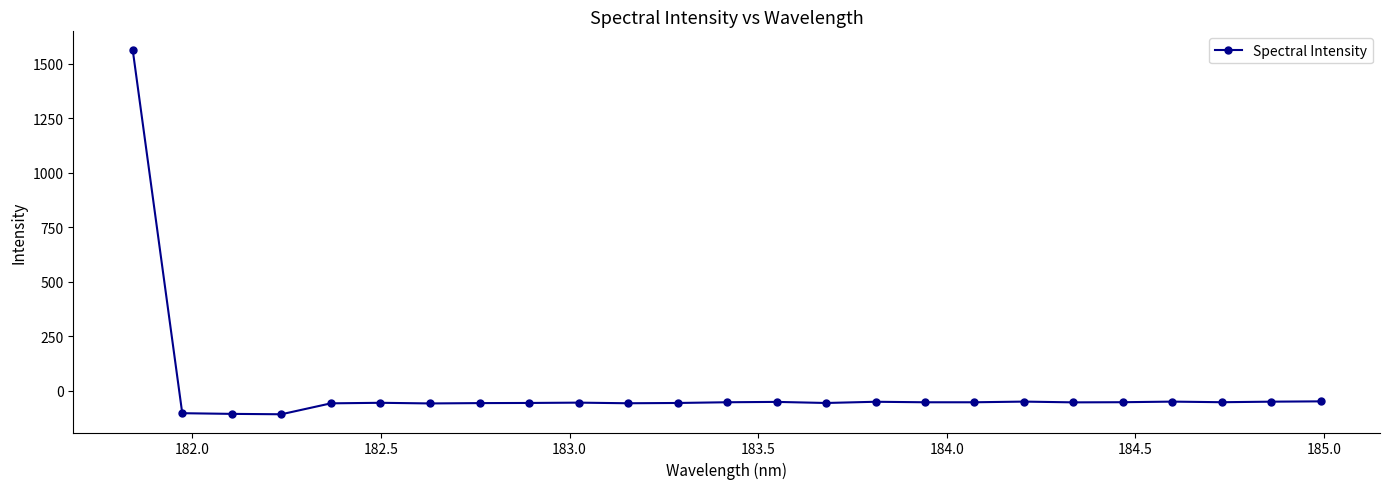

True or false: there are more than 2 points higher than both neighbors.

True